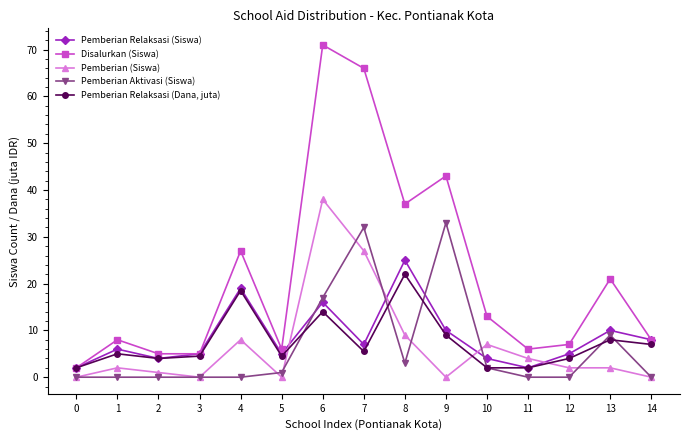

What is the spread (max minus min) of values at 12?

7.0